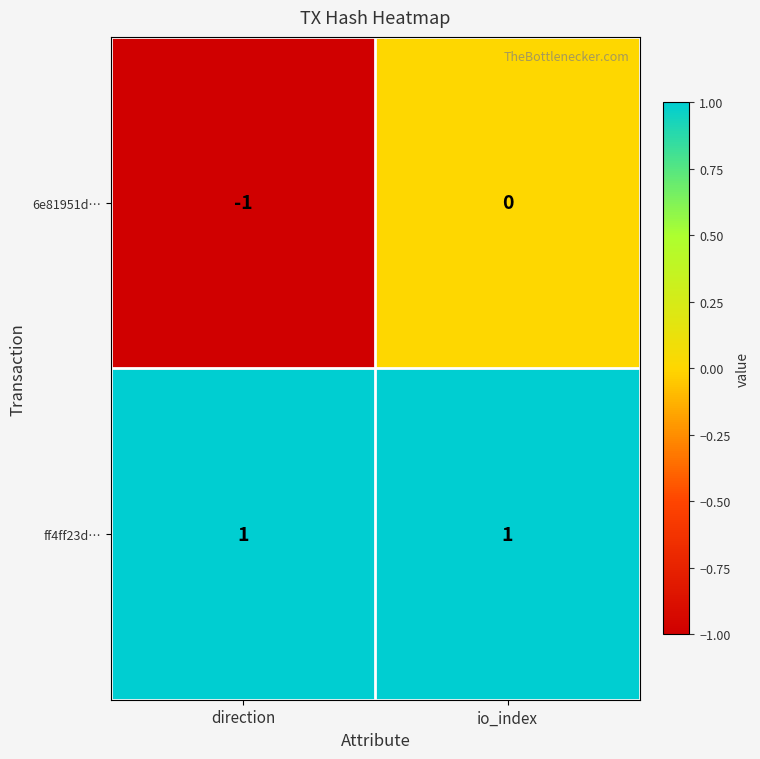

Which series has the largest total across all categories?

ff4ff23d…